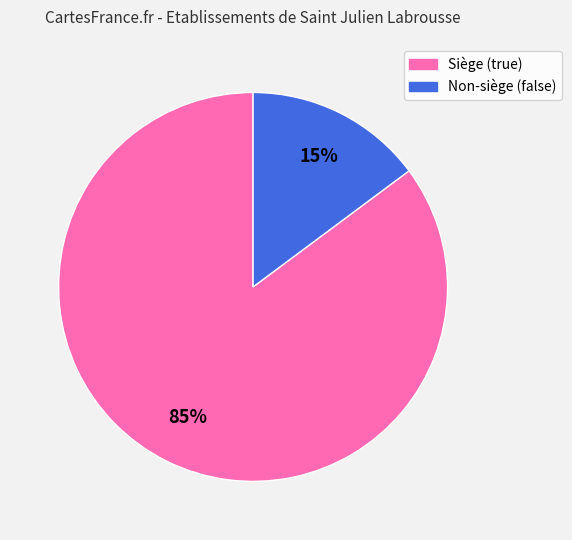

How many segments does this pie chart have?

2